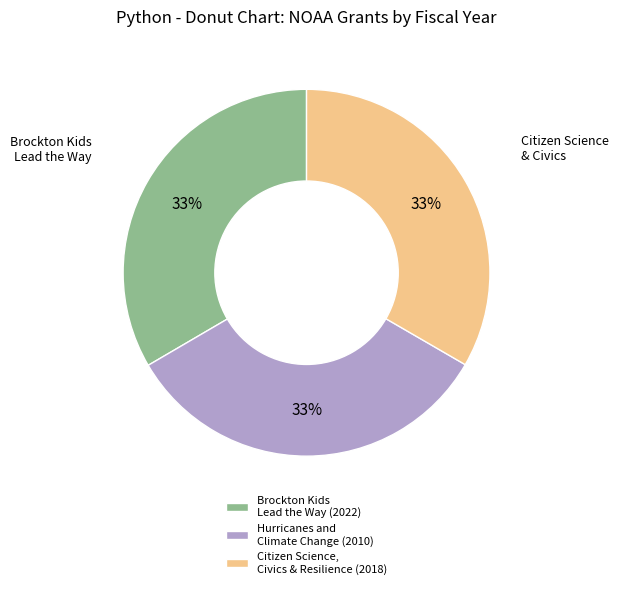

Count the number of slices in the pie.

3